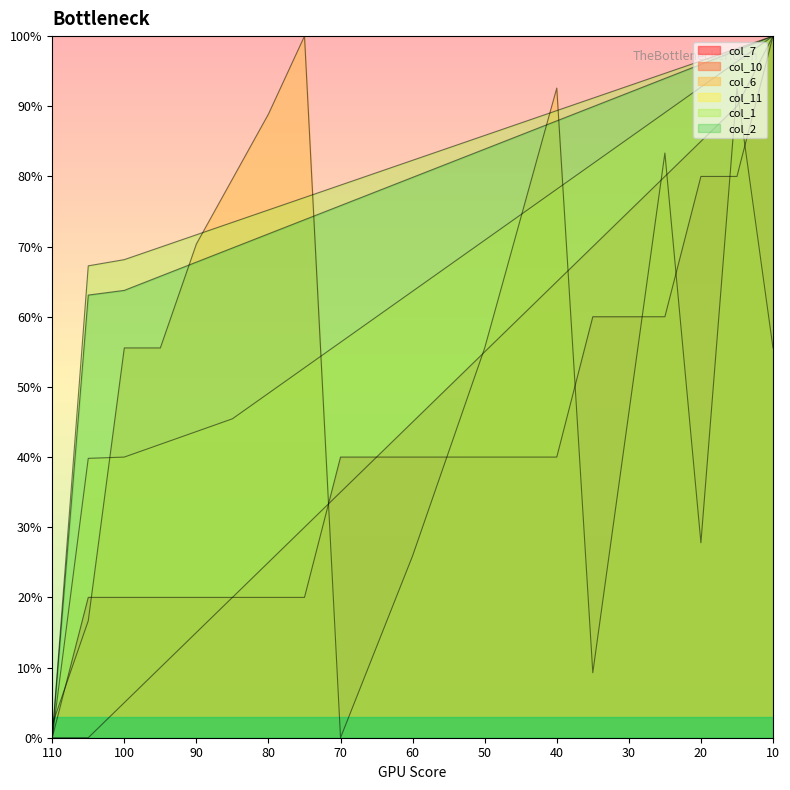

True or false: col_1 has more than 0 points higher than both neighbors.

False